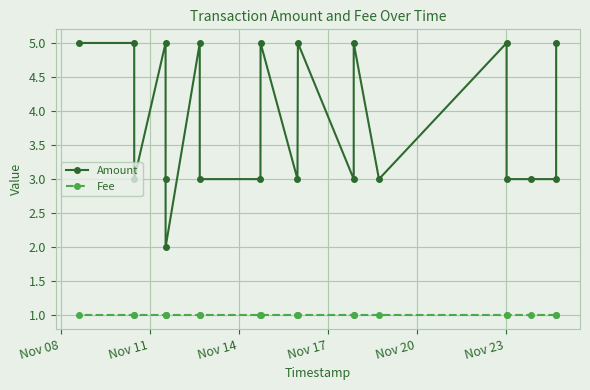

What is the minimum value for Amount?

2